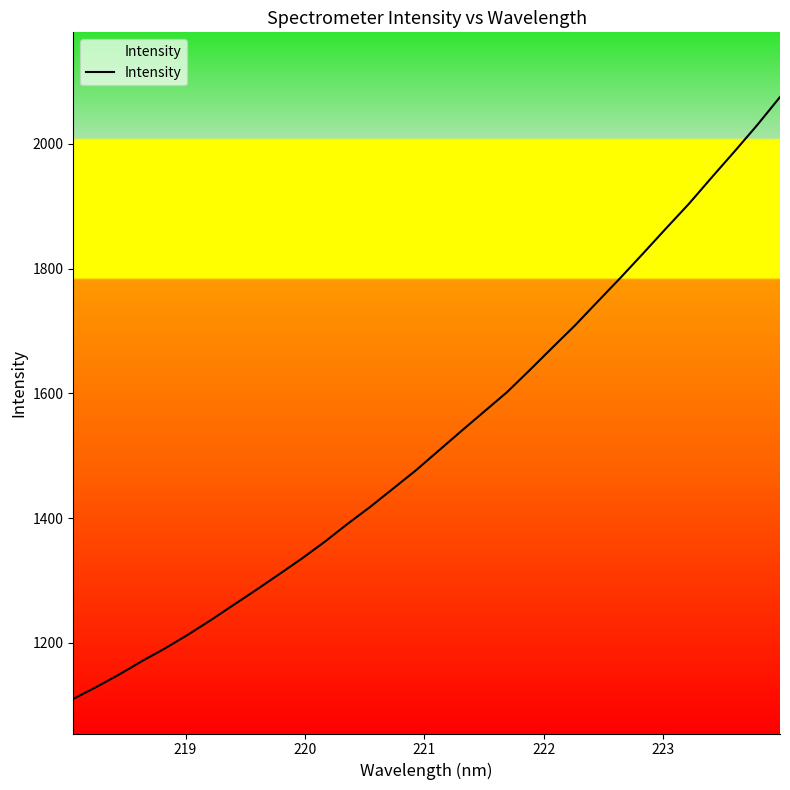

What is the smallest value displayed?

1110.2